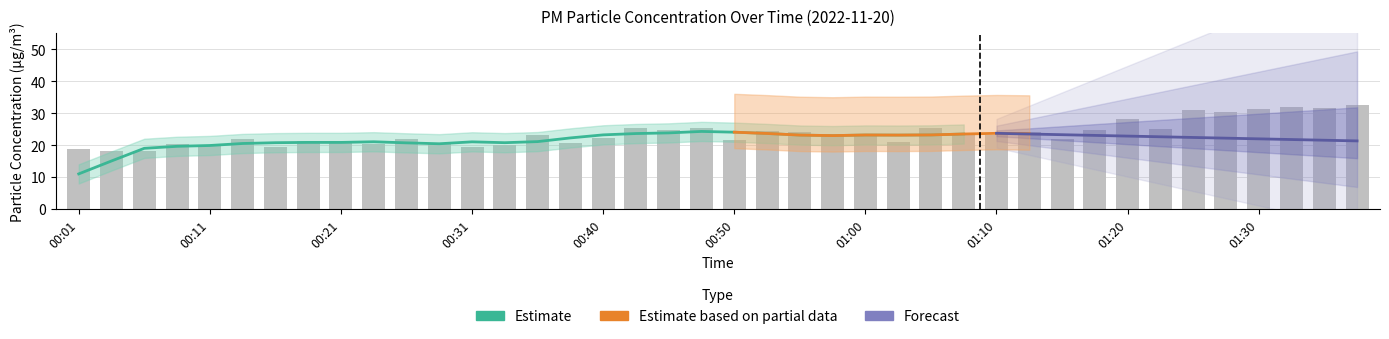

What is the average value?

23.6